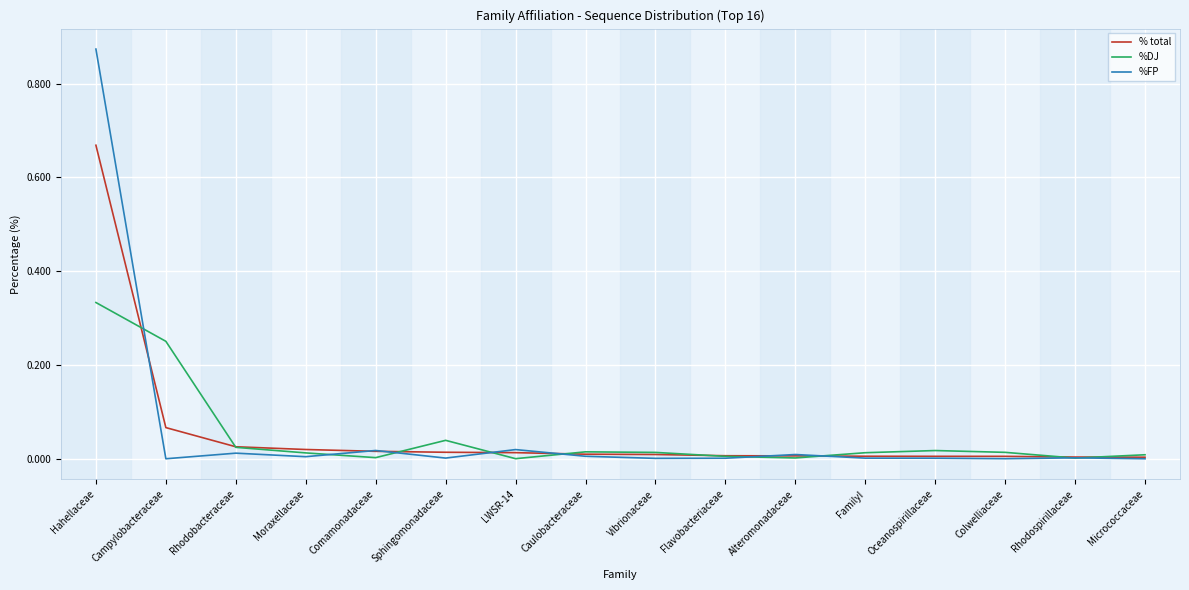

Rank the series by their maximum value, from highest to lowest.

%FP, % total, %DJ